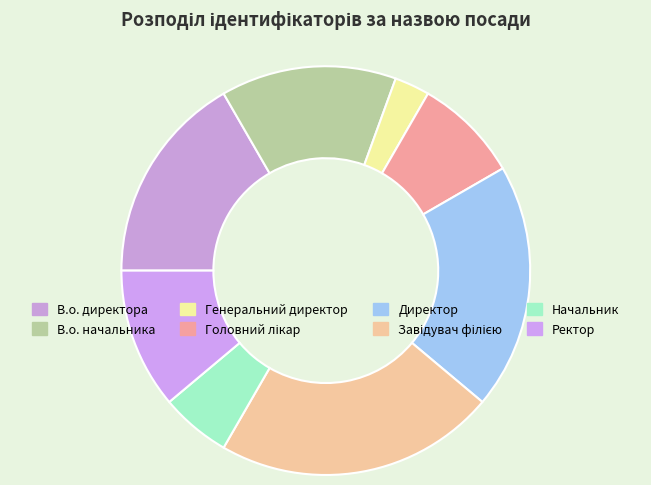

To the nearest percent, what portion does В.о. начальника represent?

14%